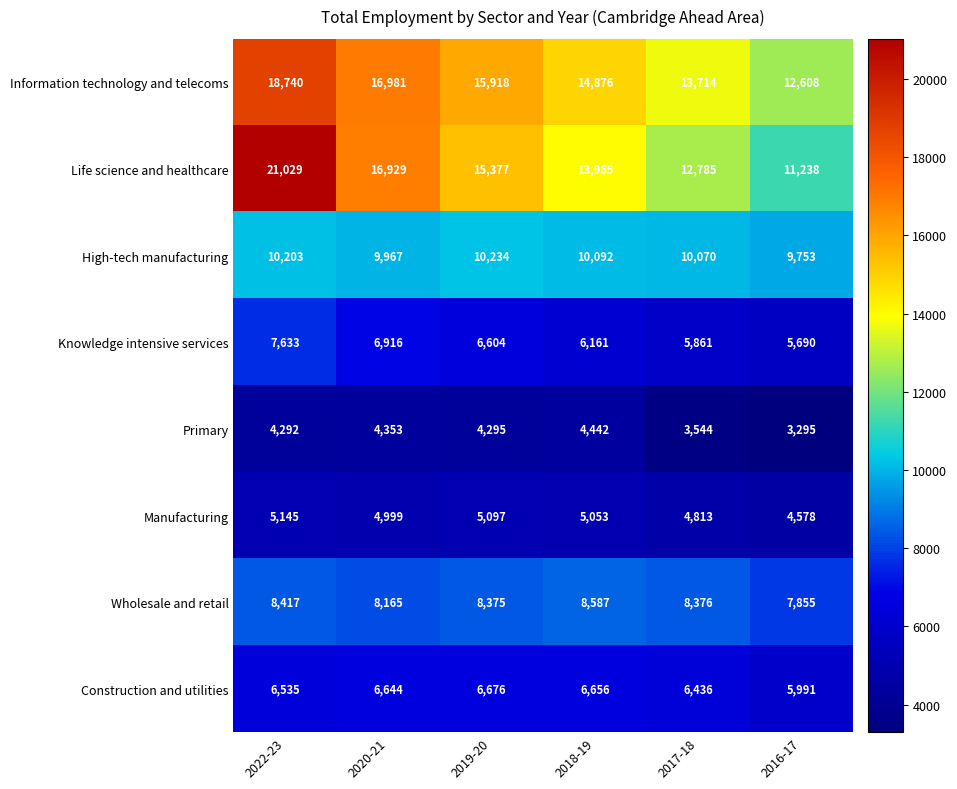

Rank the series by their maximum value, from highest to lowest.

Life science and healthcare, Information technology and telecoms, High-tech manufacturing, Wholesale and retail, Knowledge intensive services, Construction and utilities, Manufacturing, Primary